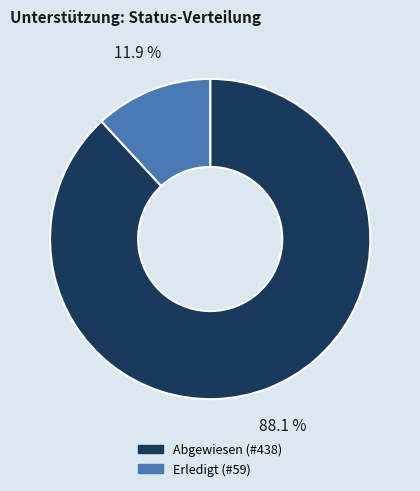

Is there a majority slice in this chart?

Yes